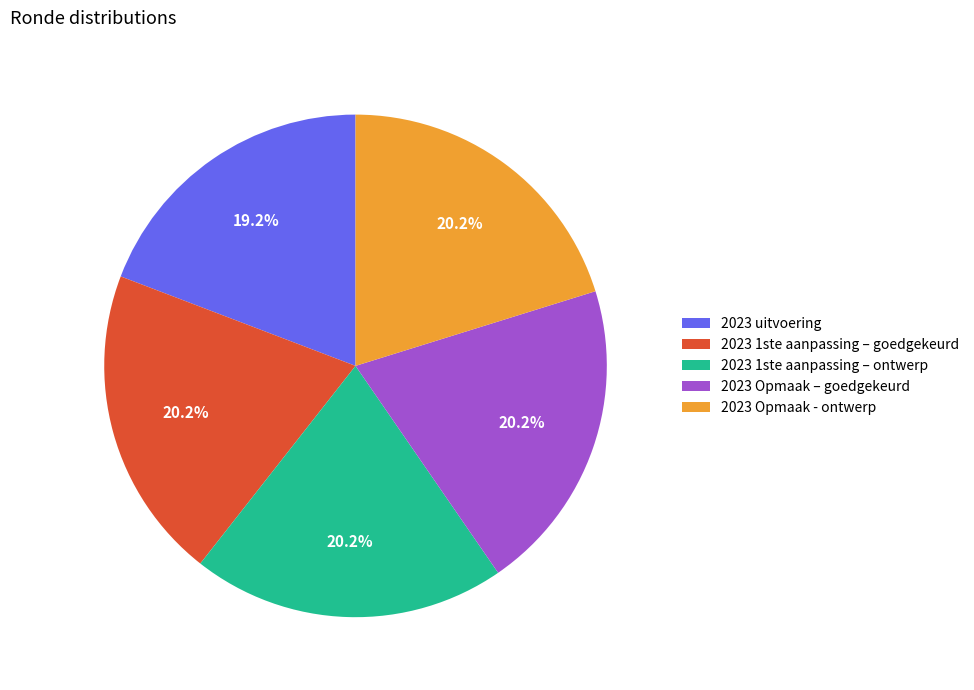

Combined, do 2023 uitvoering and 2023 1ste aanpassing – goedgekeurd account for over 50%?

No